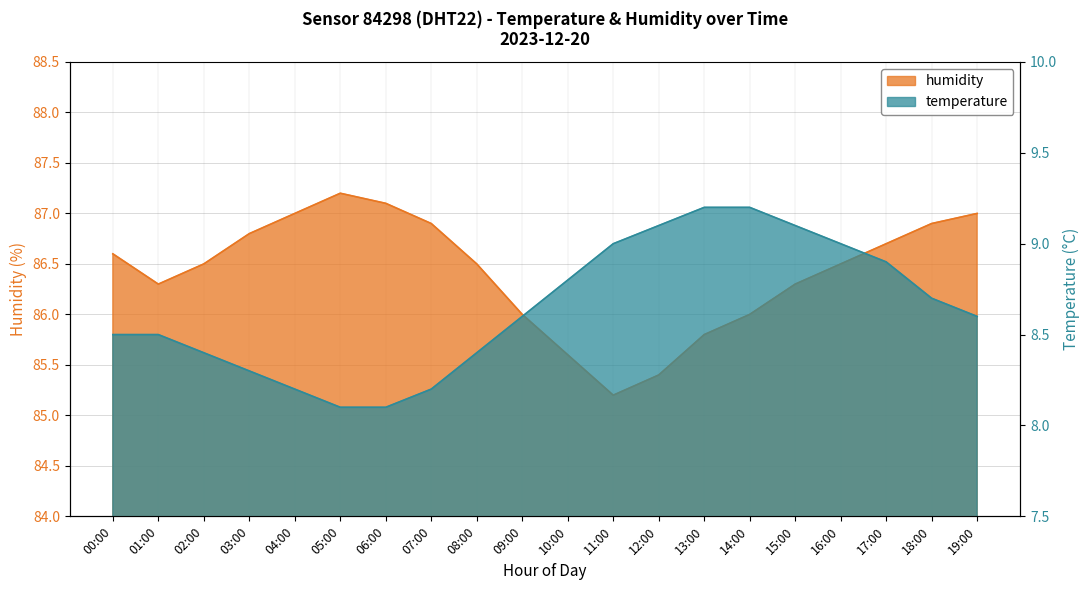

What is the sum of all humidity values?

1728.3